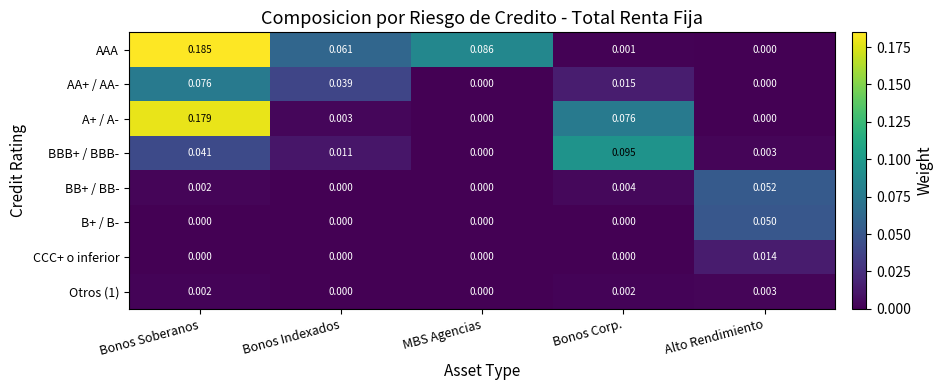

How many positive values does the CCC+ o inferior series have?

1